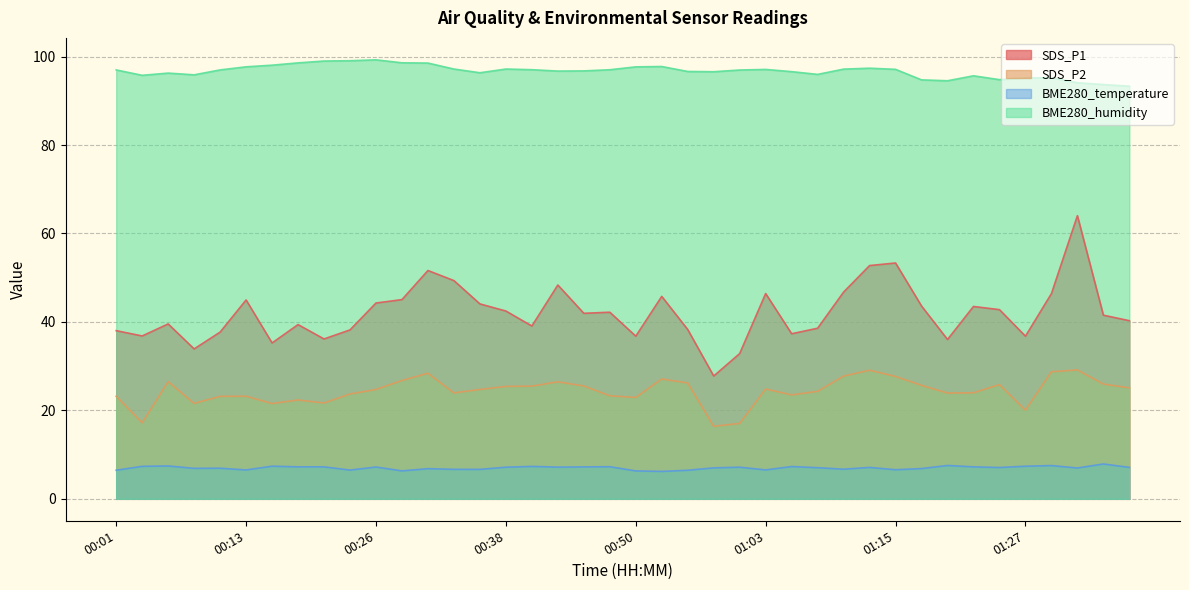

True or false: BME280_humidity has more than 1 points higher than both neighbors.

True